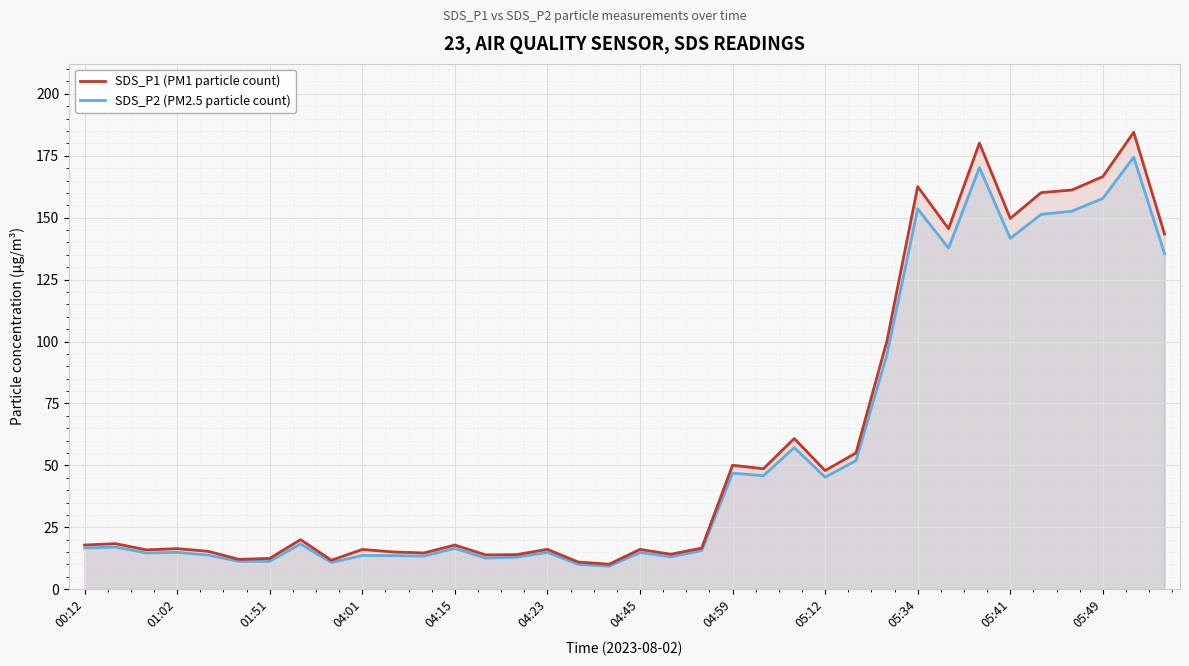

What value does the SDS_P1 (PM1 particle count) series have at 34?

184.5